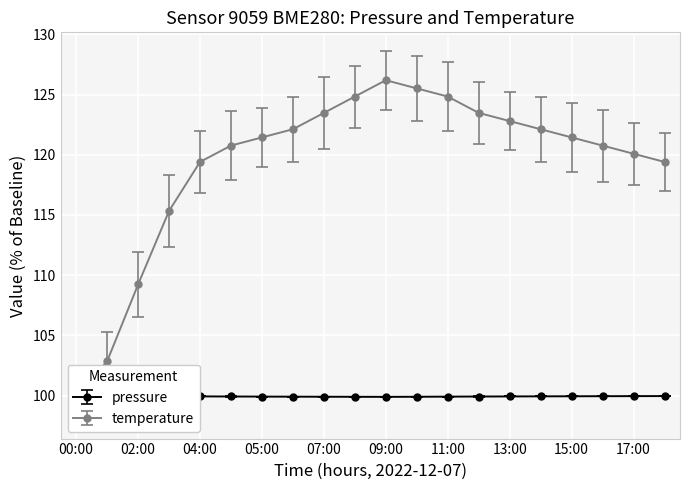

What is the label of the 16th point from the left?

14:00